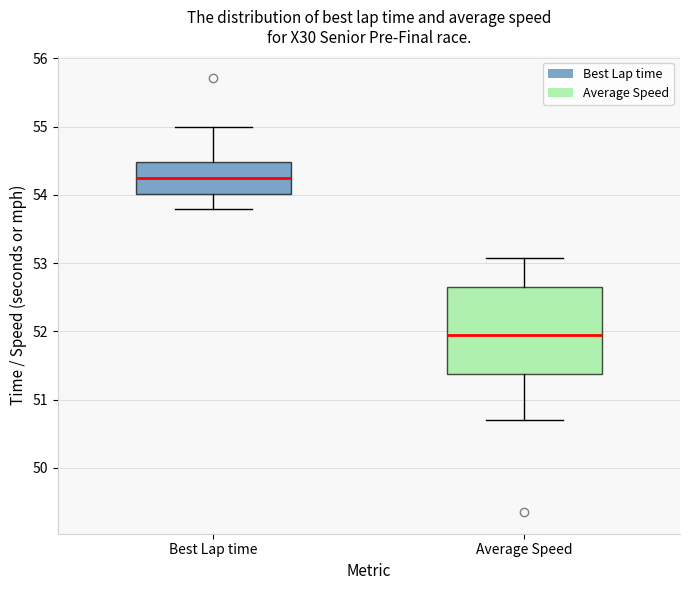

Reading left to right, read every box against the y-axis: the position of its median line, the range the box covers, and the ends of its whiskers. The values are not printed on the chart, so give them approximately, as read against the axis.

Best Lap time: median 54.3, box 54.0 to 54.5, whiskers 53.8 to 55.0
Average Speed: median 51.9, box 51.4 to 52.6, whiskers 50.7 to 53.1